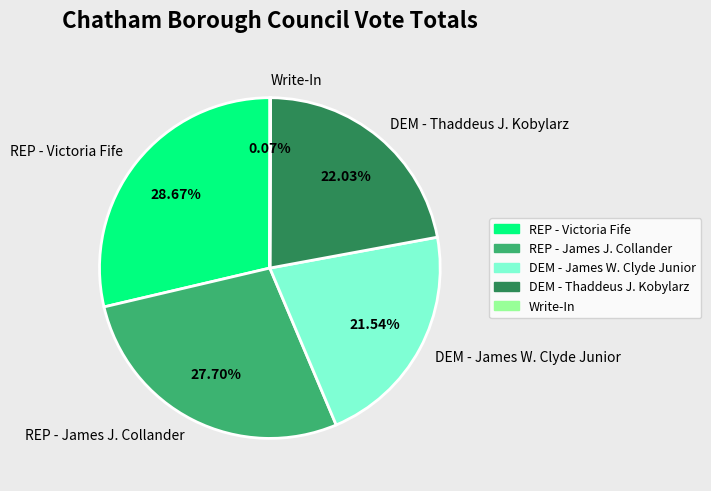

Is there any slice that represents more than half of the pie?

No